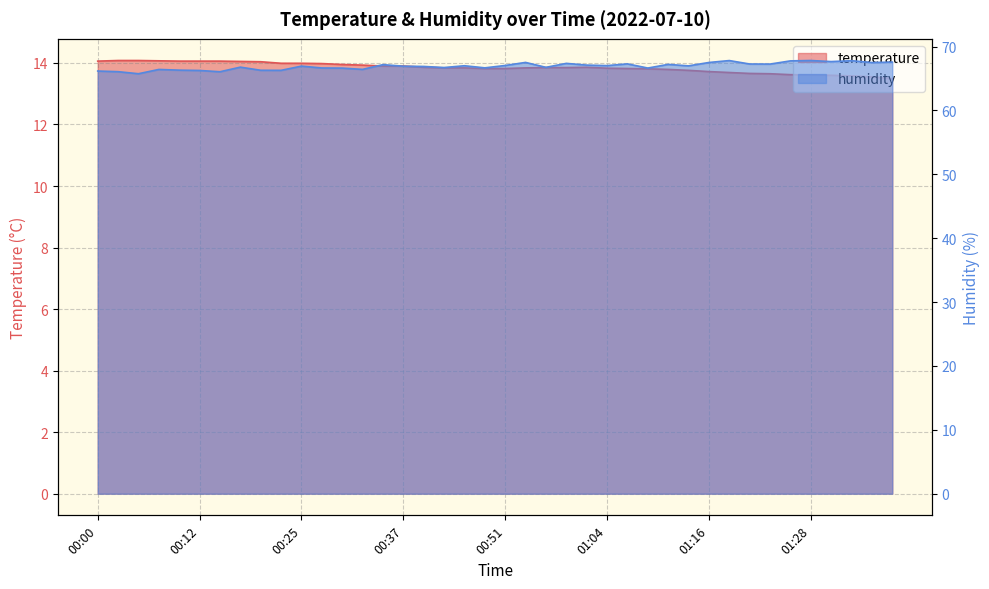

Rank the categories by humidity value from highest to lowest.

01:28, 01:18, 01:33, 01:25, 01:30, 01:37, 00:54, 01:16, 01:35, 00:59, 01:06, 01:20, 01:23, 01:11, 00:34, 01:01, 00:51, 01:04, 00:46, 01:13, 00:25, 00:37, 00:39, 00:17, 00:56, 00:44, 00:49, 00:27, 01:08, 00:29, 00:32, 00:07, 00:10, 00:20, 00:22, 00:12, 00:00, 00:03, 00:15, 00:05